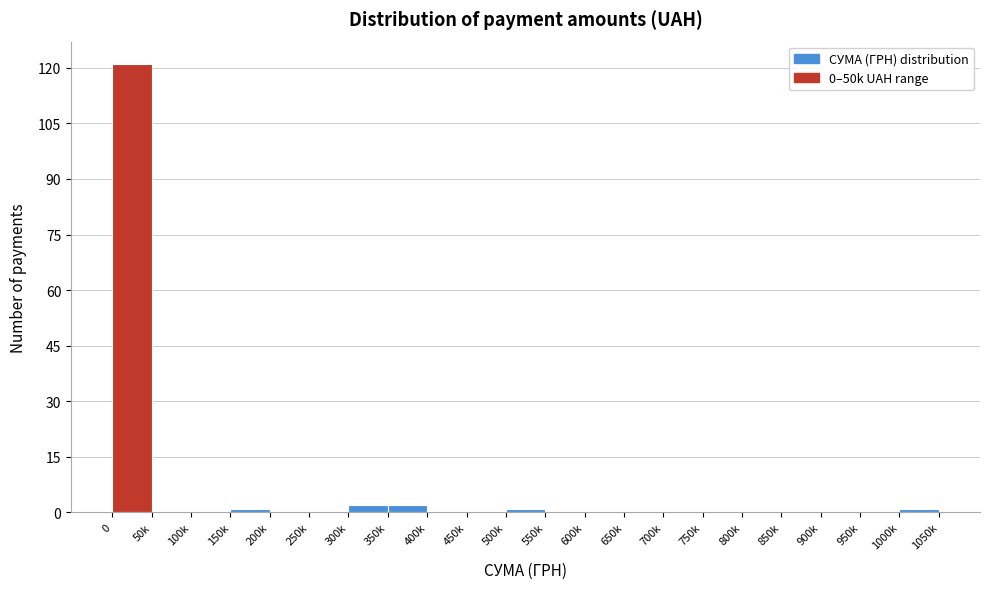

Reading left to right, list all the values displayed in this chart.

0=121	50k=0	100k=0	150k=1	200k=0	250k=0	300k=2	350k=2	400k=0	450k=0	500k=1	550k=0	600k=0	650k=0	700k=0	750k=0	800k=0	850k=0	900k=0	950k=0	1000k=1